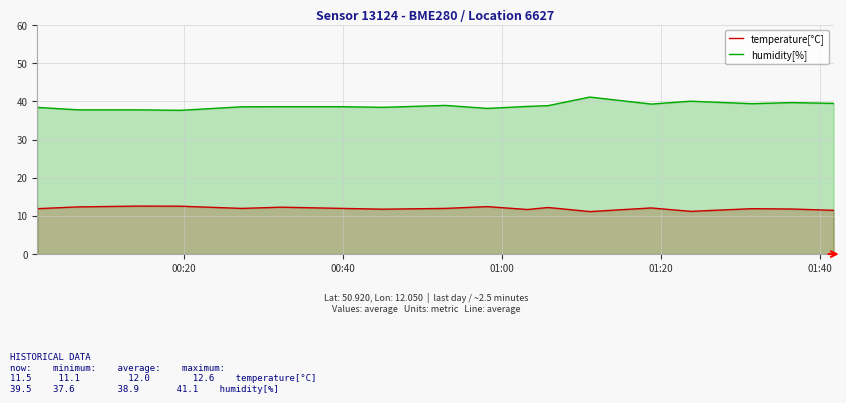

What is the maximum value for humidity[%]?

41.1